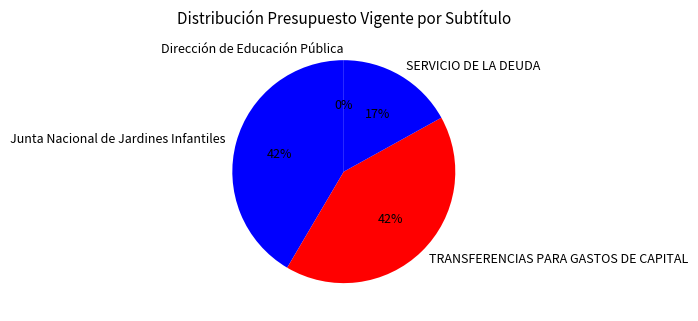

To the nearest percent, what is the difference between the largest and smallest slice percentages?

42%